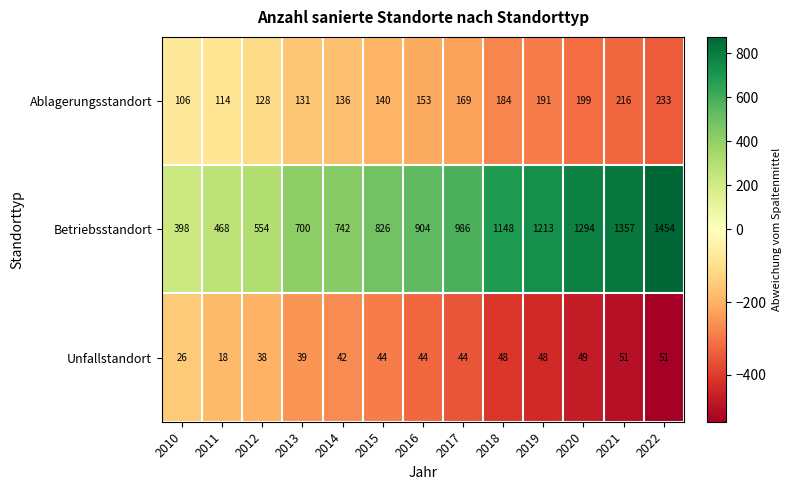

Rank the series by their maximum value, from lowest to highest.

Unfallstandort, Ablagerungsstandort, Betriebsstandort